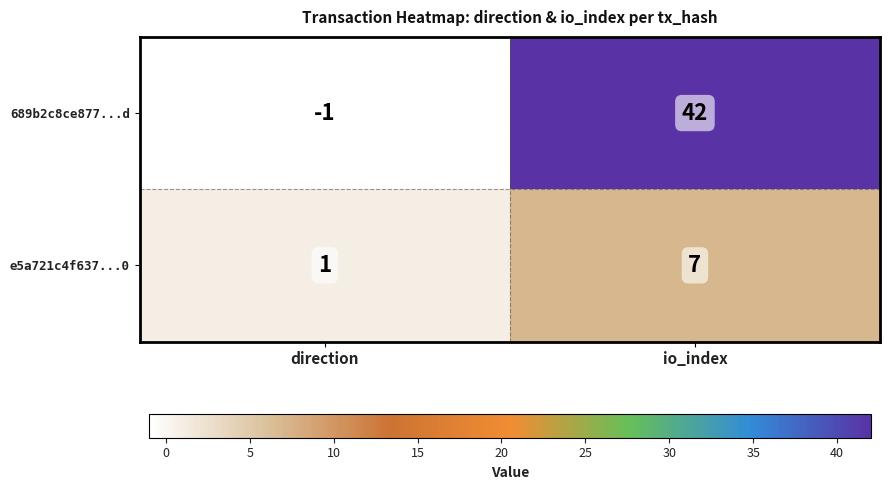

Reading left to right, list all the values displayed in this chart.

689b2c8ce877...d: -1	42
e5a721c4f637...0: 1	7